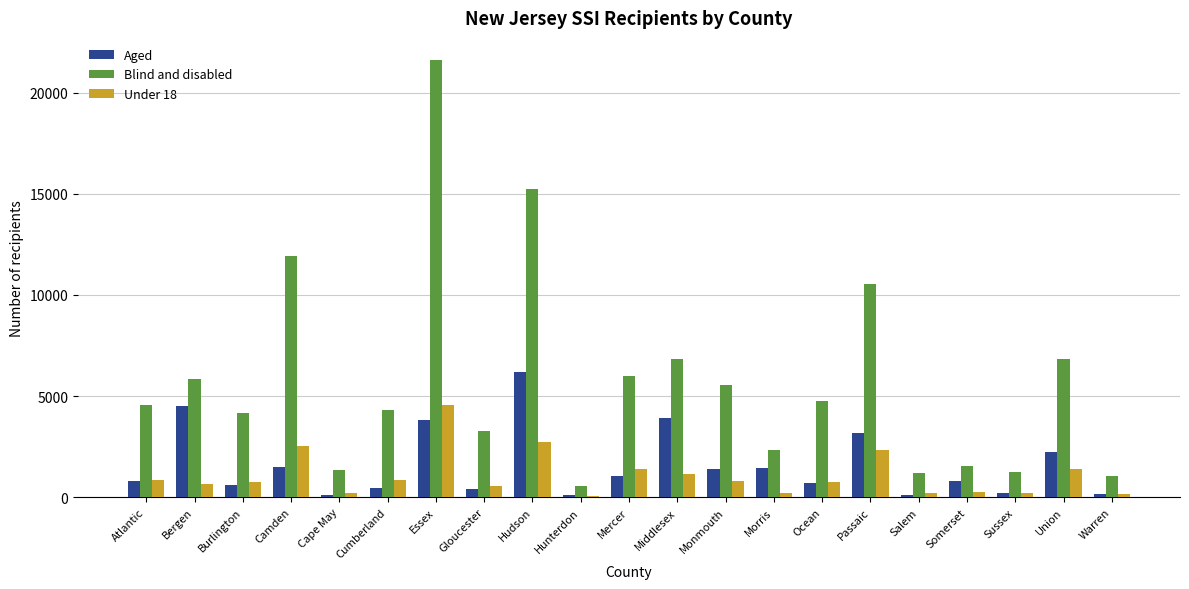

Are the bars grouped side by side (vs. stacked)?

Yes